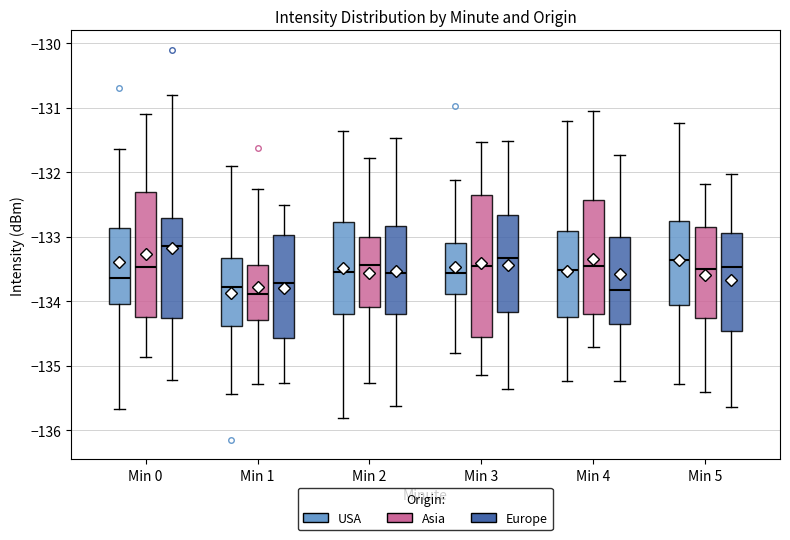

Reading left to right, read every box against the y-axis: the position of its median line, the range the box covers, and the ends of its whiskers. The values are not printed on the chart, so give them approximately, as read against the axis.

Min 0 (USA): median -133.6, box -134.0 to -132.9, whiskers -135.7 to -131.6
Min 0 (Asia): median -133.5, box -134.2 to -132.3, whiskers -134.9 to -131.1
Min 0 (Europe): median -133.1, box -134.3 to -132.7, whiskers -135.2 to -130.8
Min 1 (USA): median -133.8, box -134.4 to -133.3, whiskers -135.4 to -131.9
Min 1 (Asia): median -133.9, box -134.3 to -133.4, whiskers -135.3 to -132.3
Min 1 (Europe): median -133.7, box -134.6 to -133.0, whiskers -135.3 to -132.5
Min 2 (USA): median -133.5, box -134.2 to -132.8, whiskers -135.8 to -131.4
Min 2 (Asia): median -133.4, box -134.1 to -133.0, whiskers -135.3 to -131.8
Min 2 (Europe): median -133.6, box -134.2 to -132.8, whiskers -135.6 to -131.5
Min 3 (USA): median -133.6, box -133.9 to -133.1, whiskers -134.8 to -132.1
Min 3 (Asia): median -133.5, box -134.6 to -132.4, whiskers -135.1 to -131.5
Min 3 (Europe): median -133.3, box -134.2 to -132.7, whiskers -135.4 to -131.5
Min 4 (USA): median -133.5, box -134.2 to -132.9, whiskers -135.2 to -131.2
Min 4 (Asia): median -133.5, box -134.2 to -132.4, whiskers -134.7 to -131.1
Min 4 (Europe): median -133.8, box -134.3 to -133.0, whiskers -135.2 to -131.7
Min 5 (USA): median -133.4, box -134.1 to -132.8, whiskers -135.3 to -131.2
Min 5 (Asia): median -133.5, box -134.3 to -132.8, whiskers -135.4 to -132.2
Min 5 (Europe): median -133.5, box -134.5 to -132.9, whiskers -135.6 to -132.0